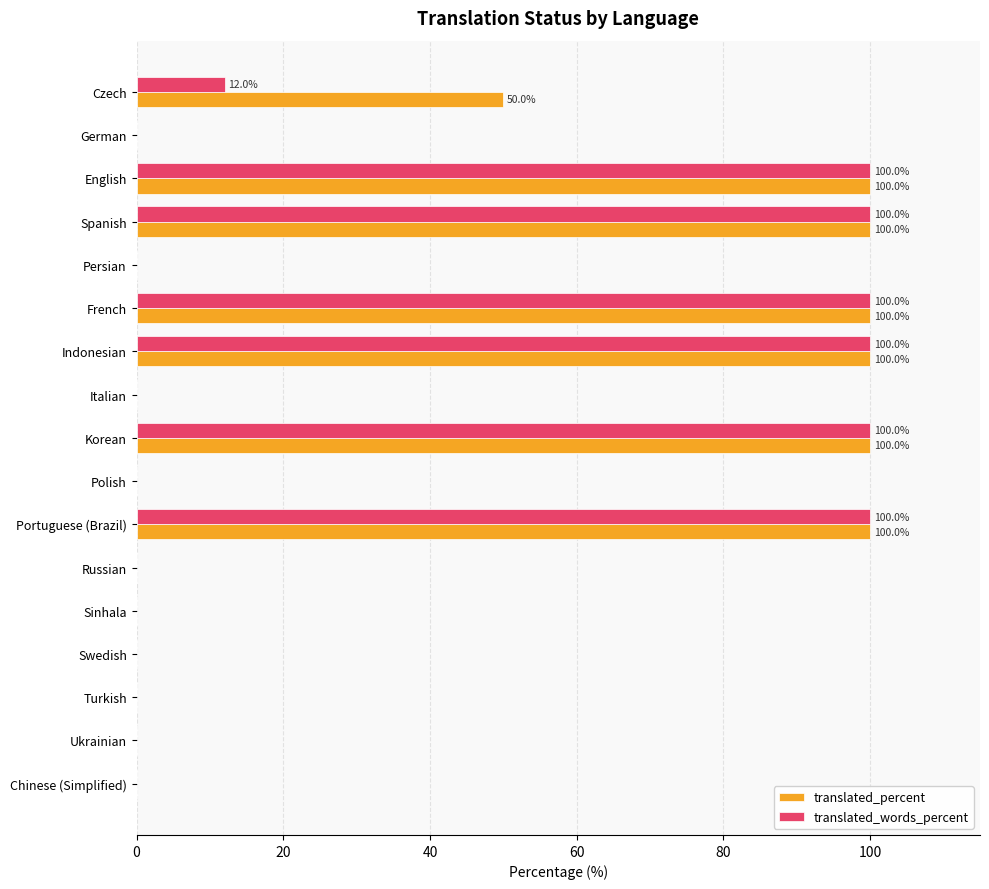

The translated_percent series shows 100 at Indonesian. True or false?

True